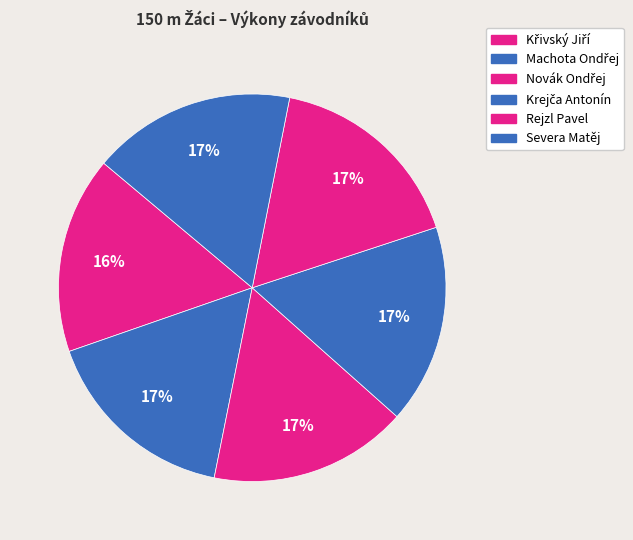

How many slices are in this pie chart?

6